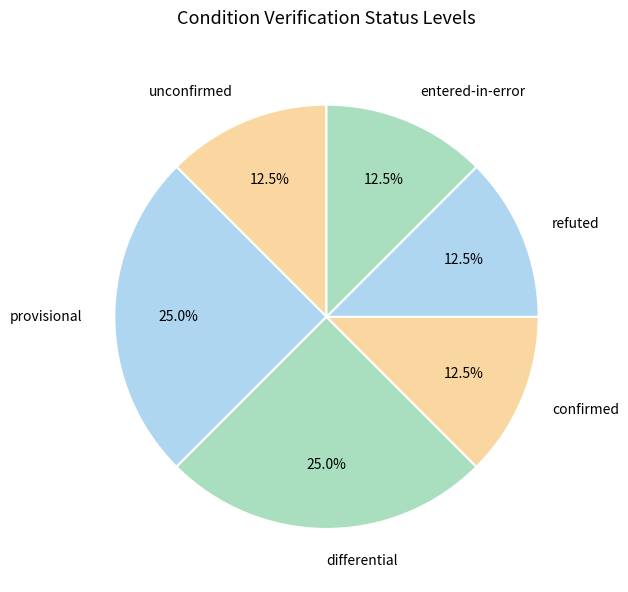

Between differential and unconfirmed, which is larger?

differential